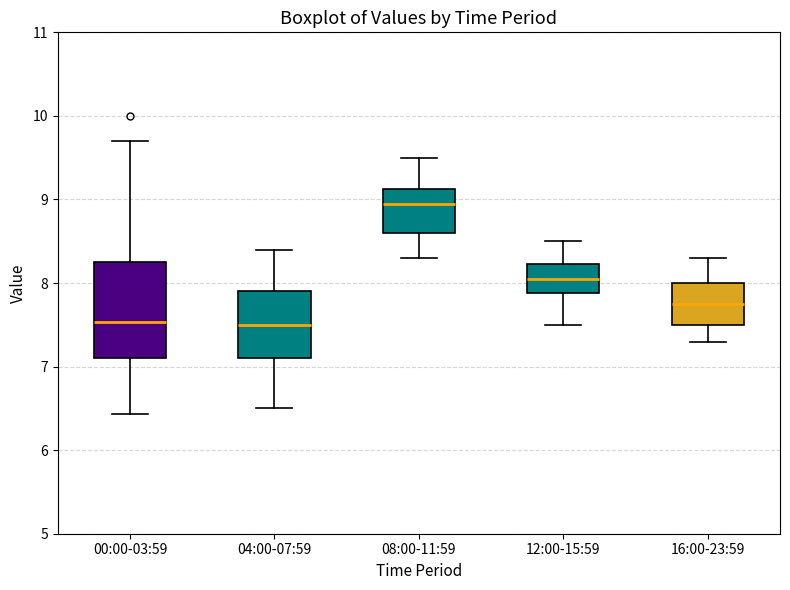

Comparing the boxes themselves (not the whiskers), which one is the tallest?

00:00-03:59